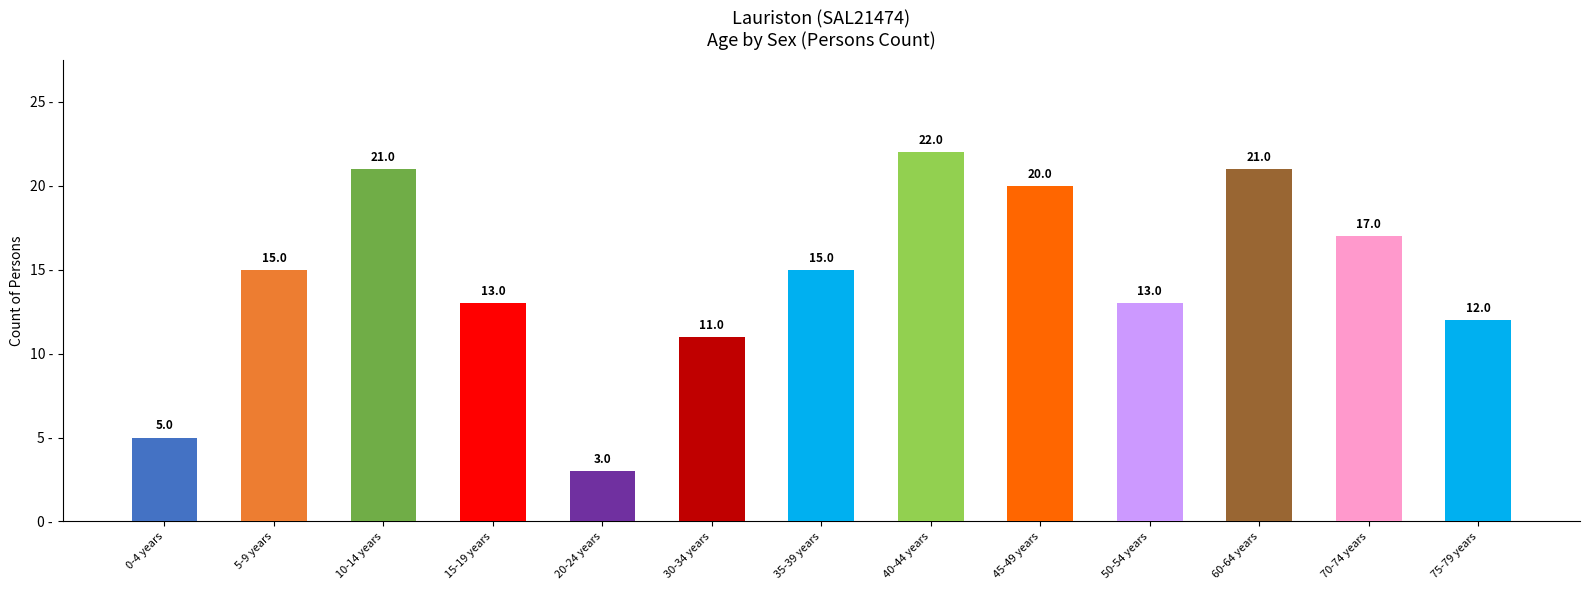

Reading right to left, transcribe all the data shown in this chart.

12	17	21	13	20	22	15	11	3	13	21	15	5